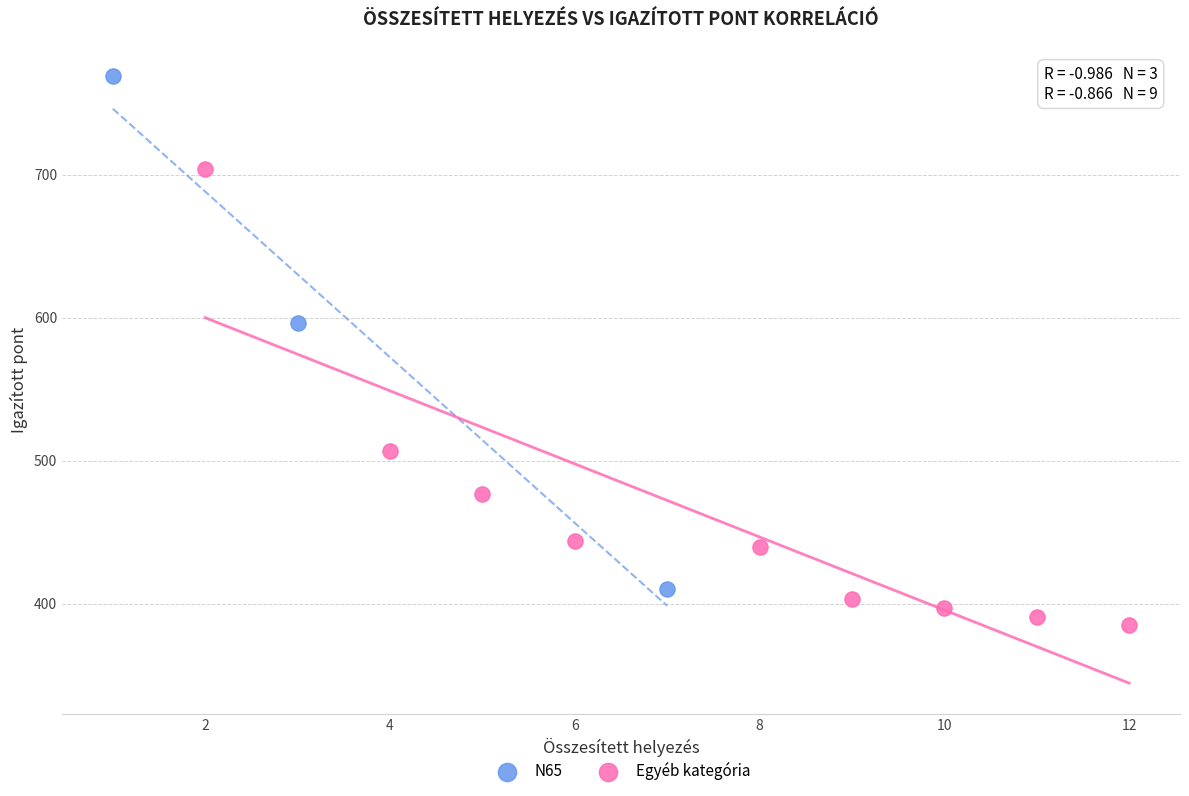

Which series reaches the maximum Y coordinate?

N65